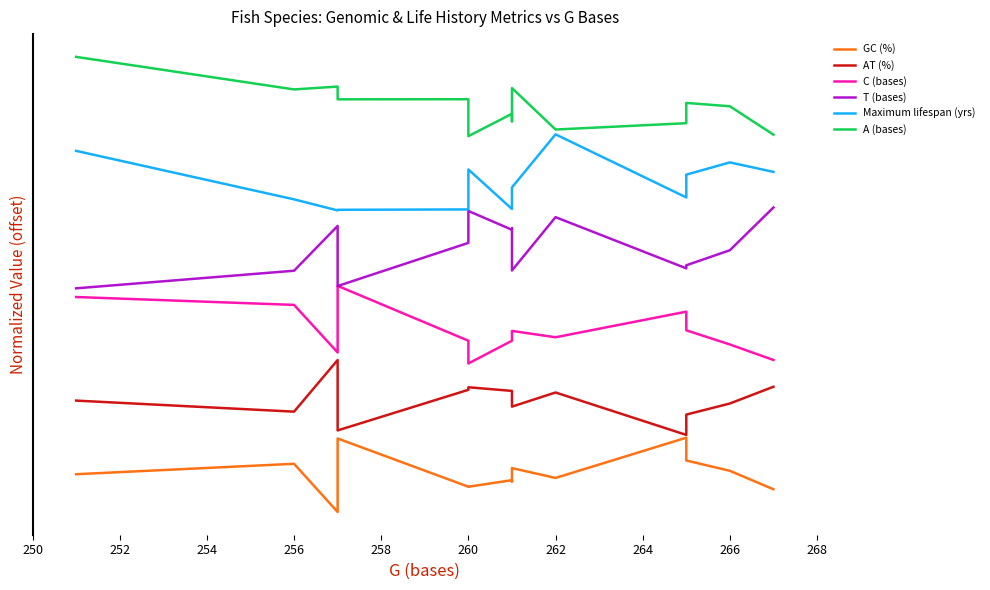

True or false: T (bases) and Maximum lifespan (yrs) cross at least once.

False